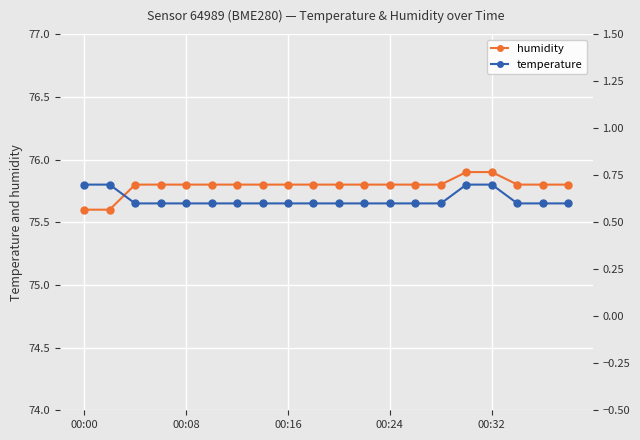

Is it true that humidity equals 105.4 at 14?

False